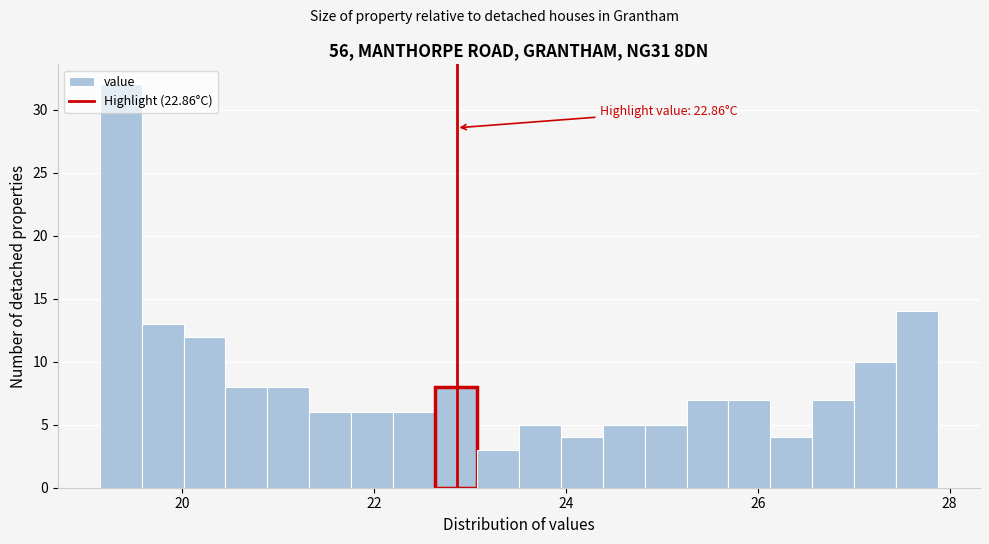

Read against the x-axis, roughly where is the centre of the tallest bar?

19.4